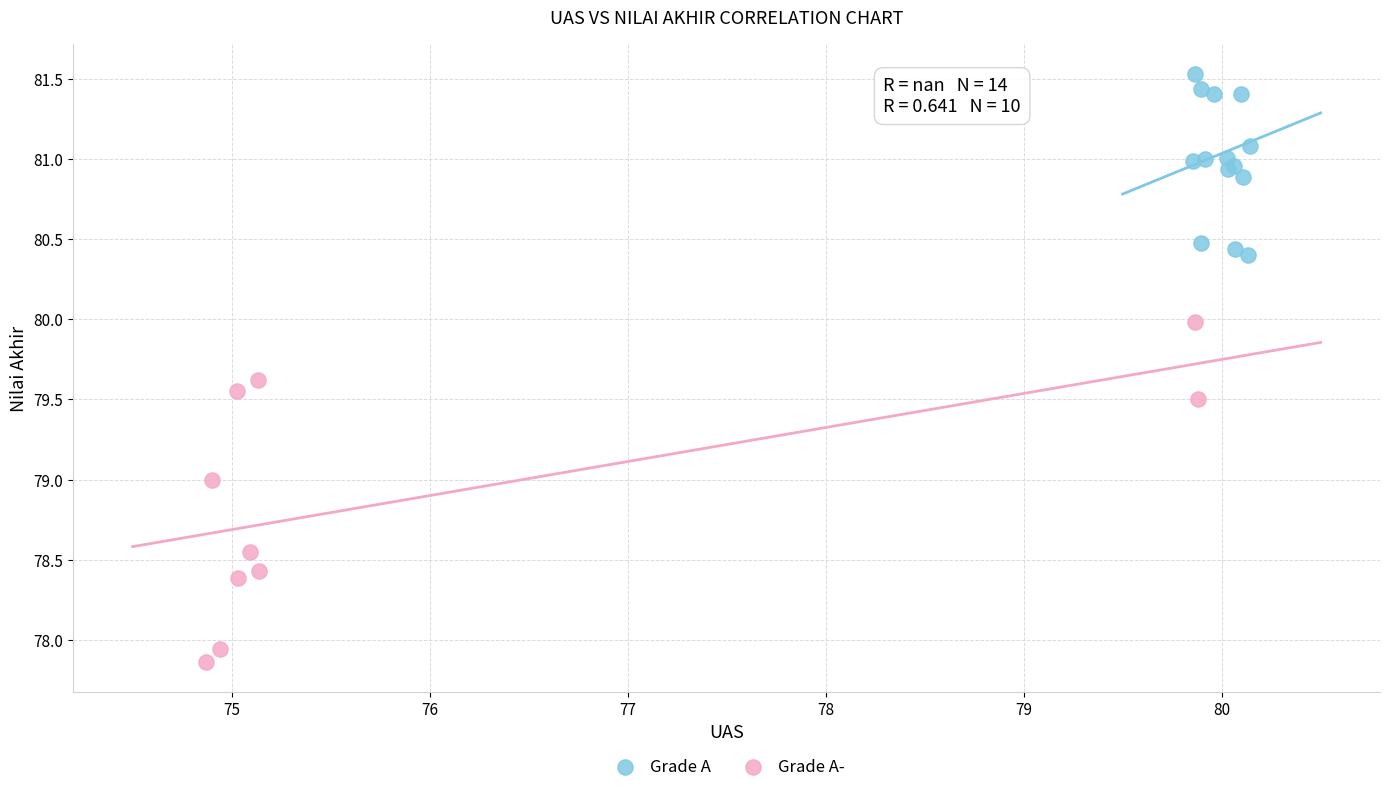

Which series contains the highest Y value?

Grade A